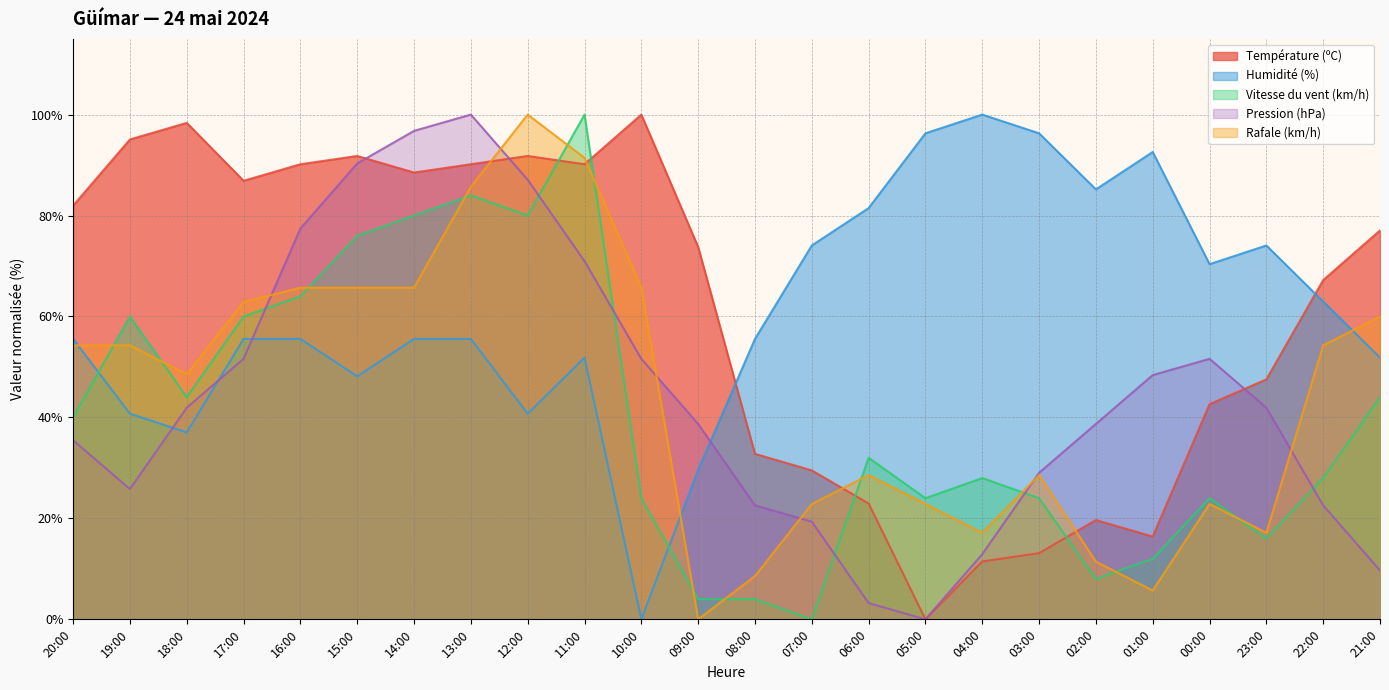

Which has a higher value, 03:00 or 15:00?

15:00